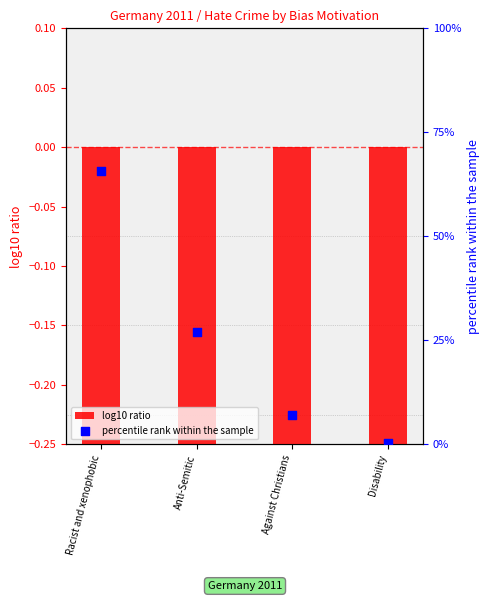

Is the value of log10 ratio at Racist and xenophobic greater than the value of percentile rank within the sample at Racist and xenophobic?

No